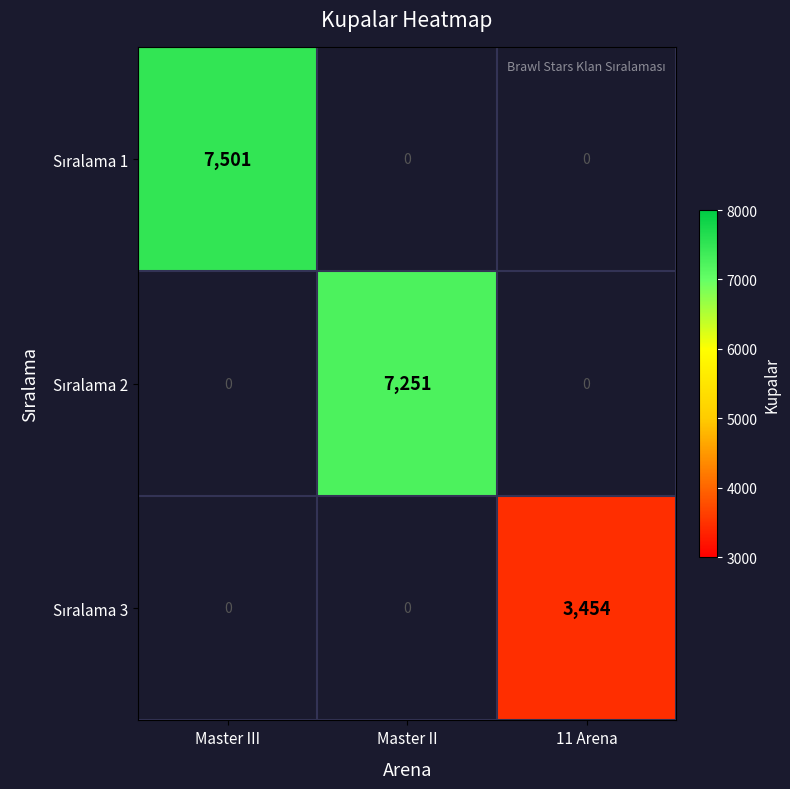

How many positive values does the Sıralama 1 series have?

1